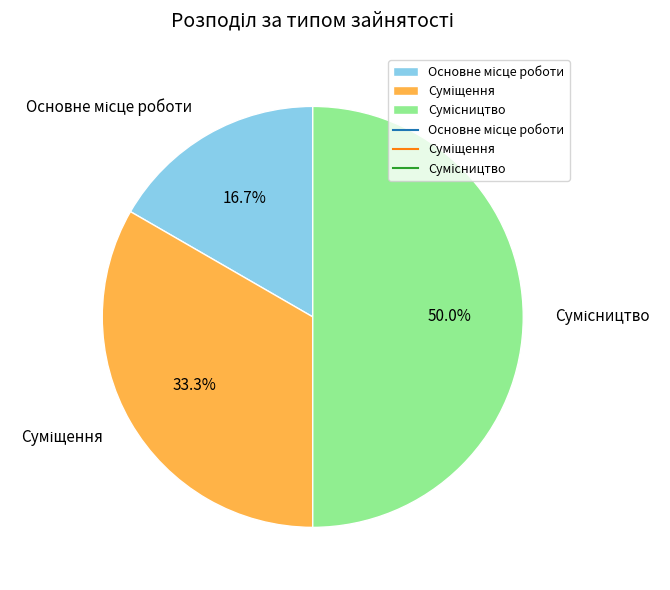

Which slice is the largest?

Сумісництво